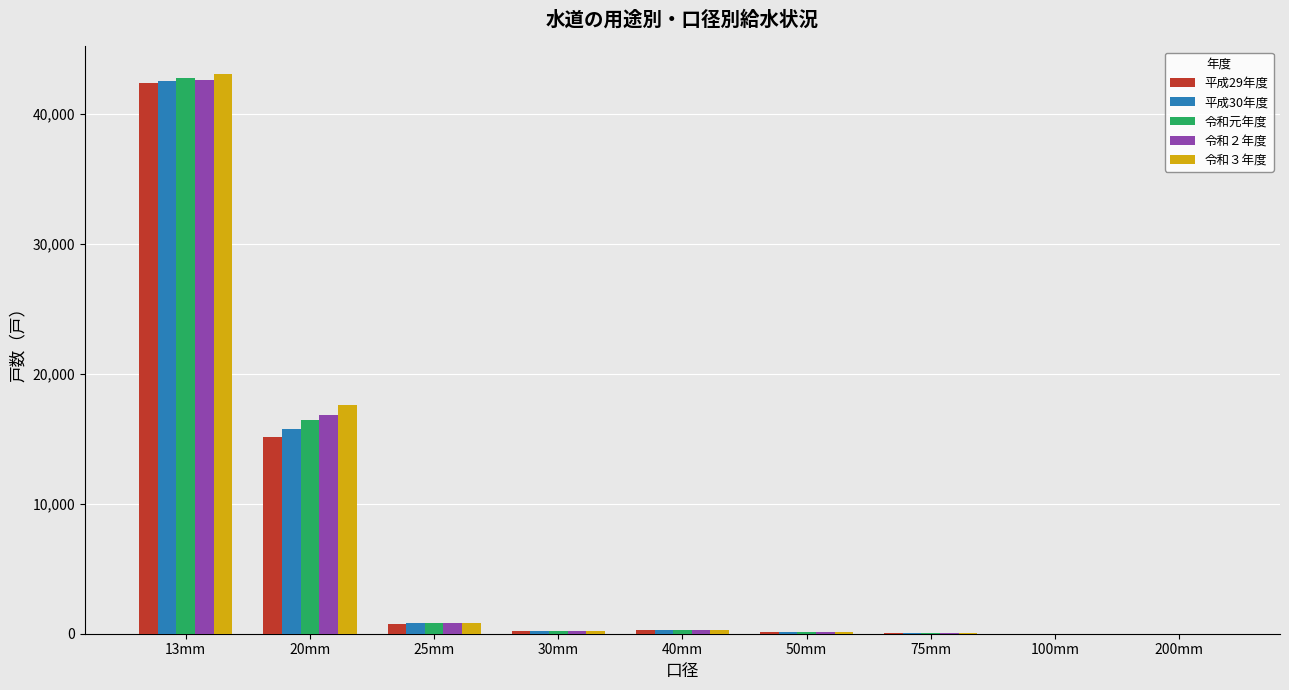

Count the number of data series in this chart.

5